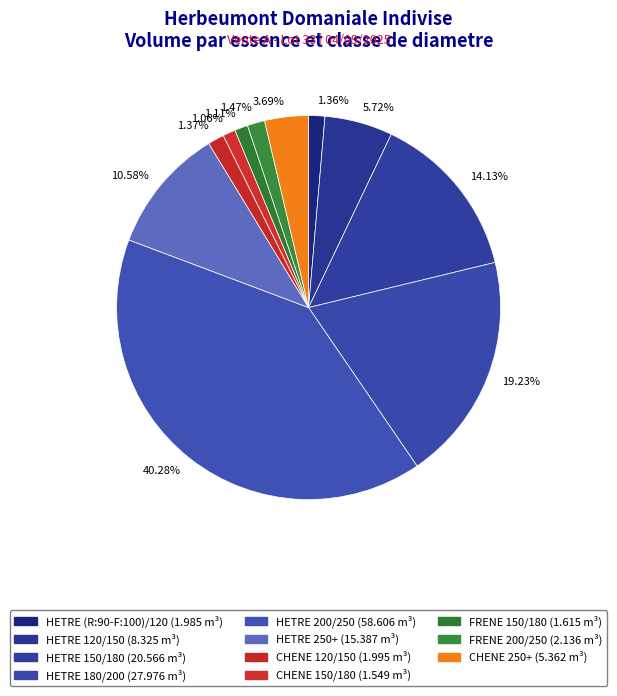

What is the ratio of the value at 14.13% to the value at 1.36%?

10.4